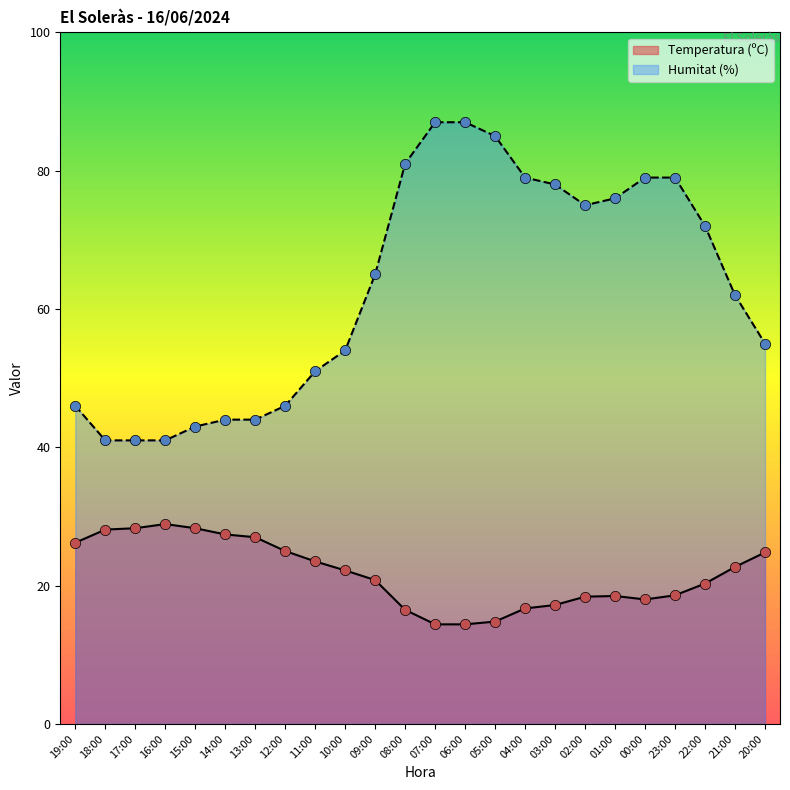

Which series has the widest spread of Y values?

Humitat (%)